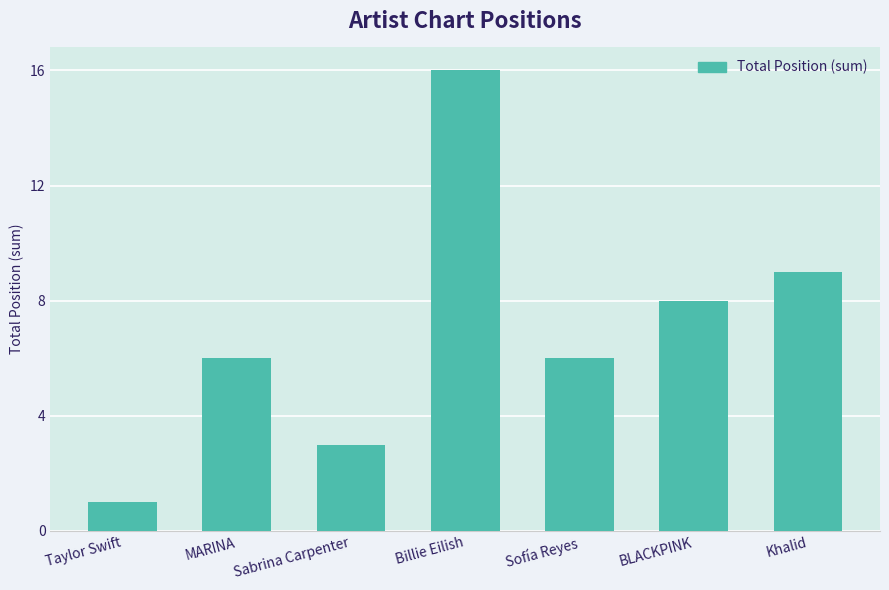

Which category has the highest value across all series?

Billie Eilish